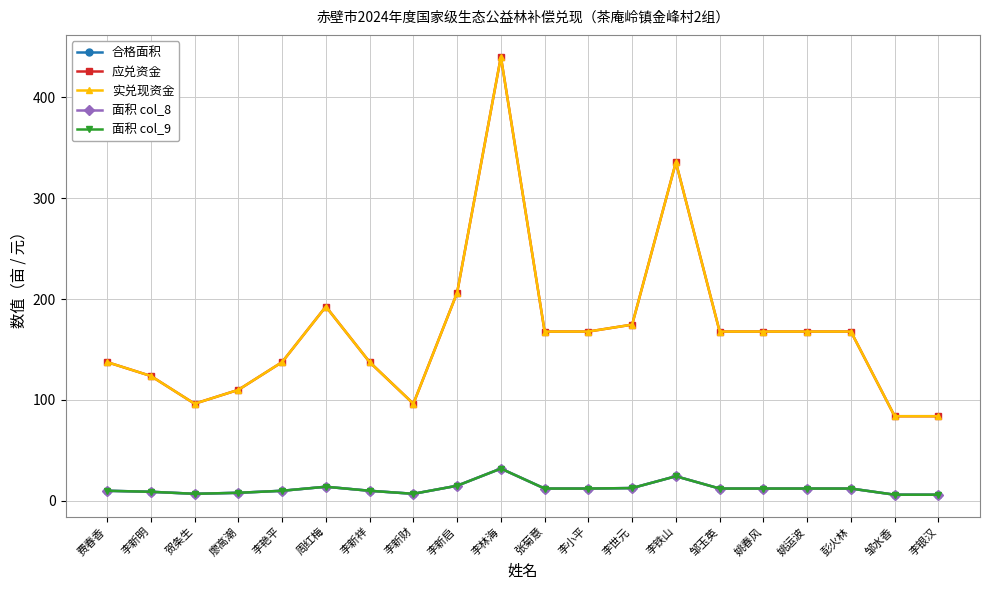

True or false: 面积 col_9 has more than 2 interior local peaks.

True